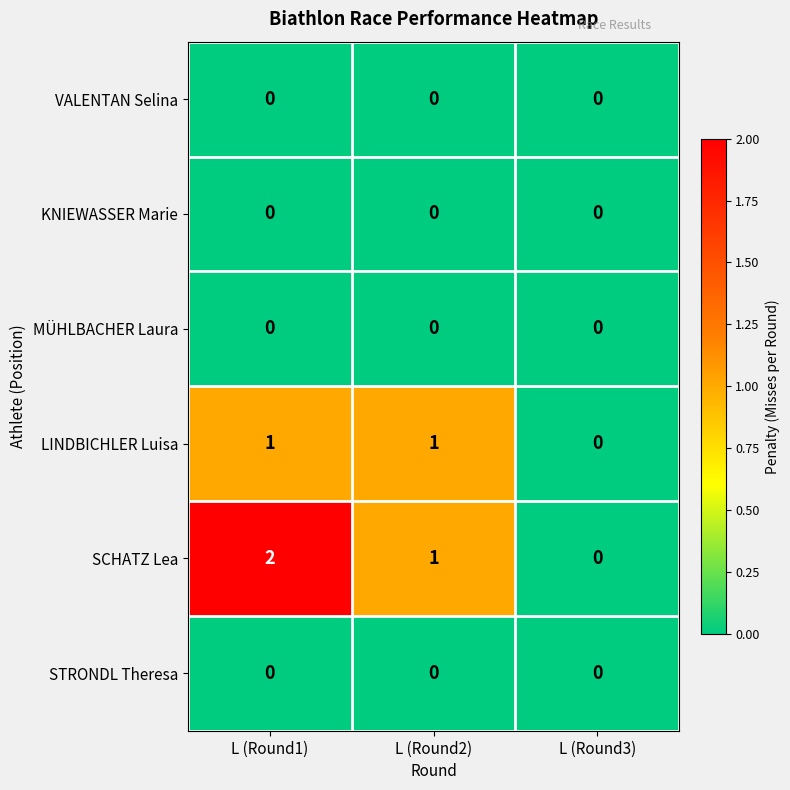

Which series has the largest total across all categories?

SCHATZ Lea